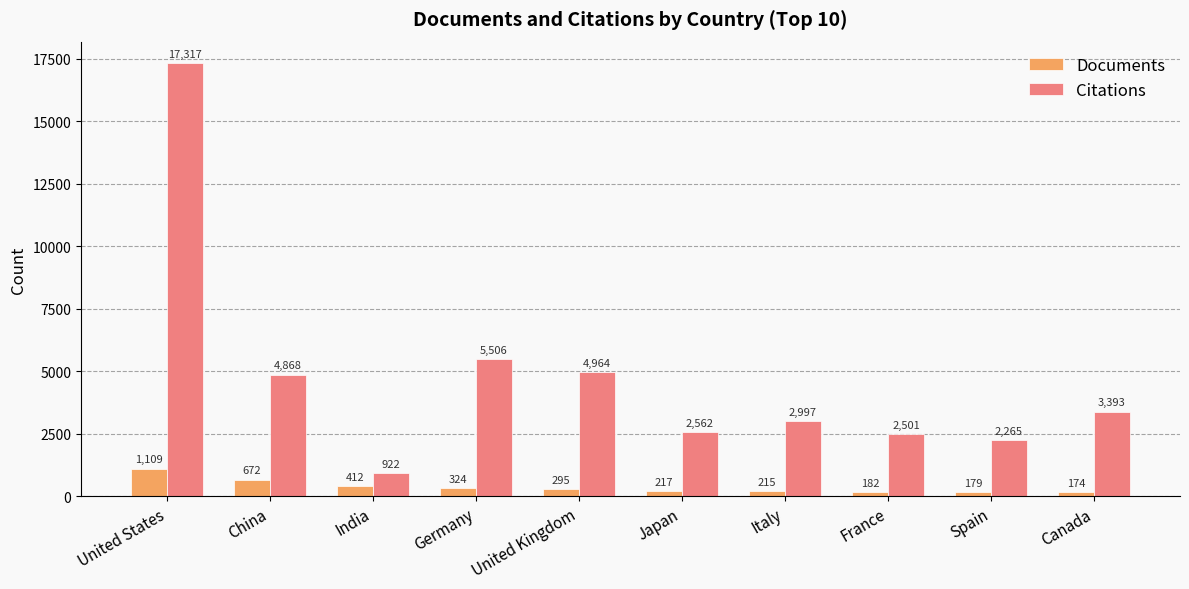

What are all the series names shown in the legend?

Documents, Citations